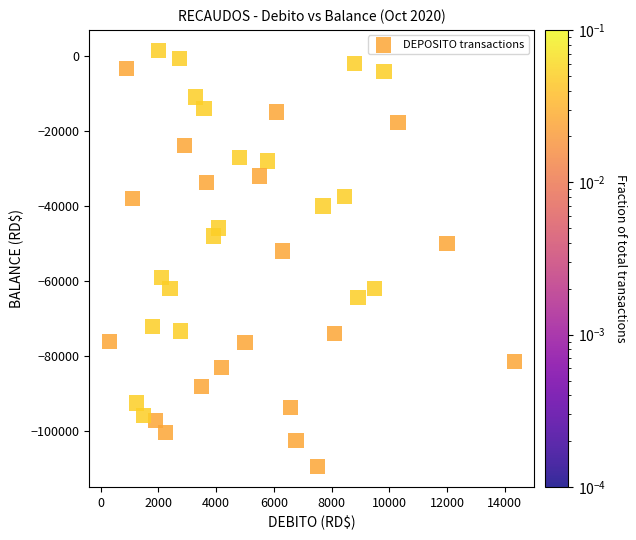

What Y value in the scatter plot is closest to -53972?

-52000